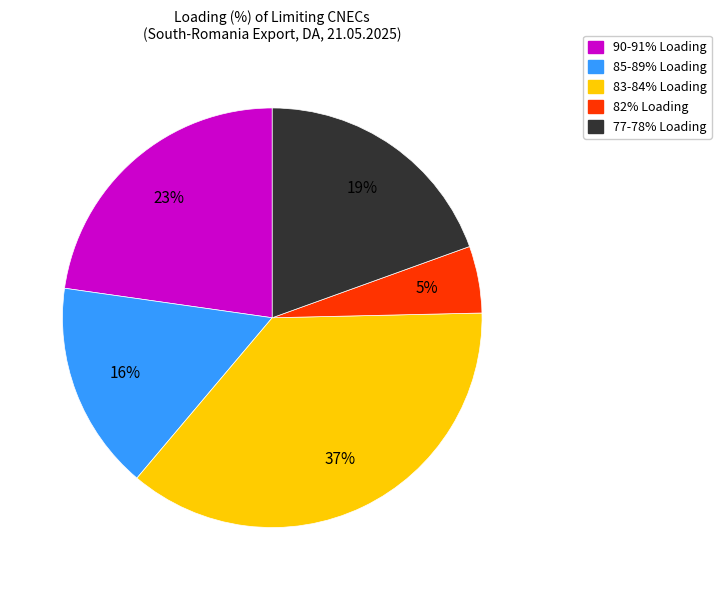

To the nearest percent, what is the average slice percentage?

20%